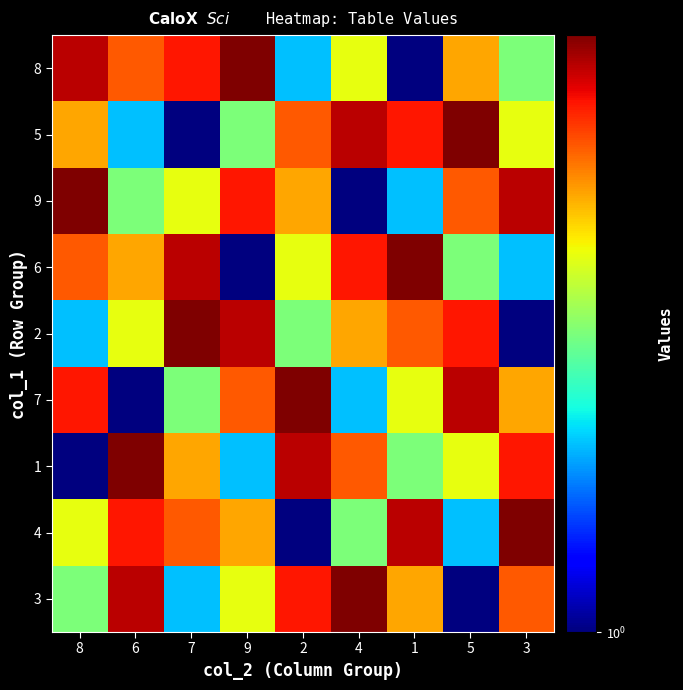

At 8, list the series in order from largest to smallest.

9, 8, 7, 6, 5, 4, 3, 2, 1